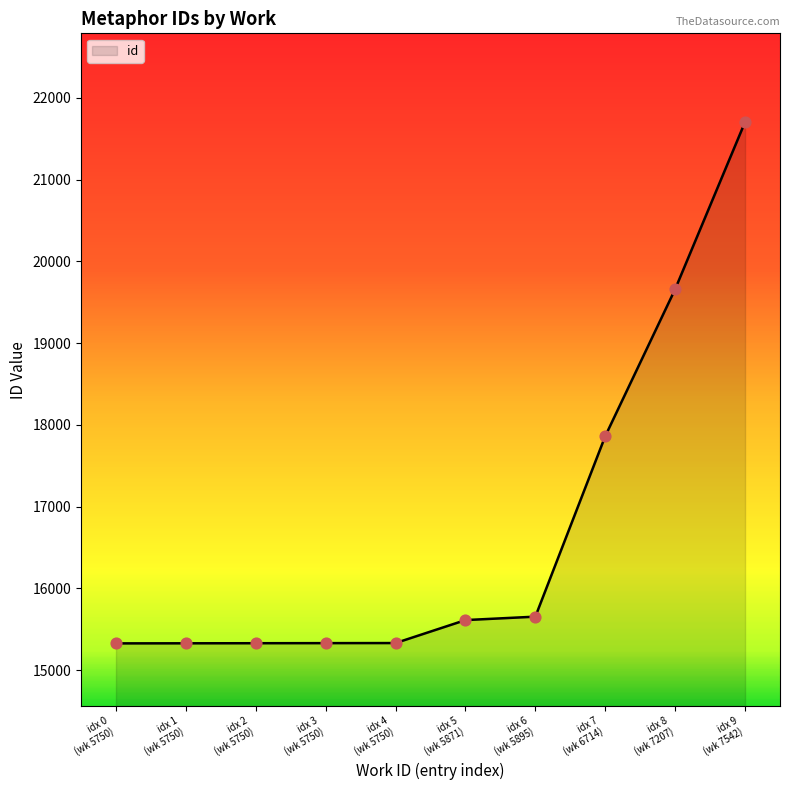

What is the greatest value displayed?

21703